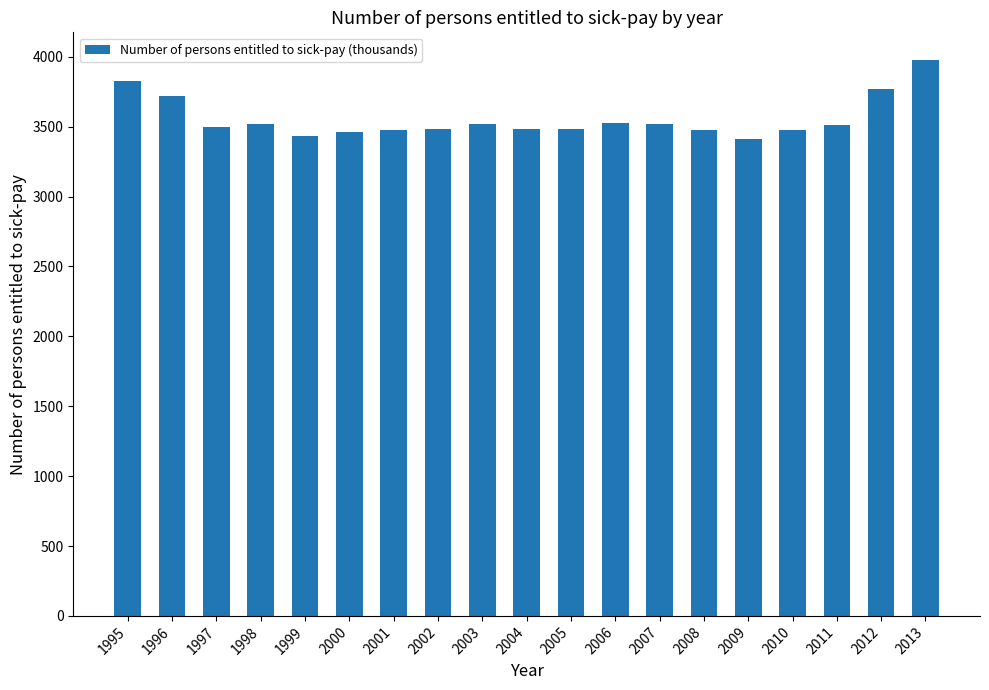

The value at 2012 is 1716.2. True or false?

False